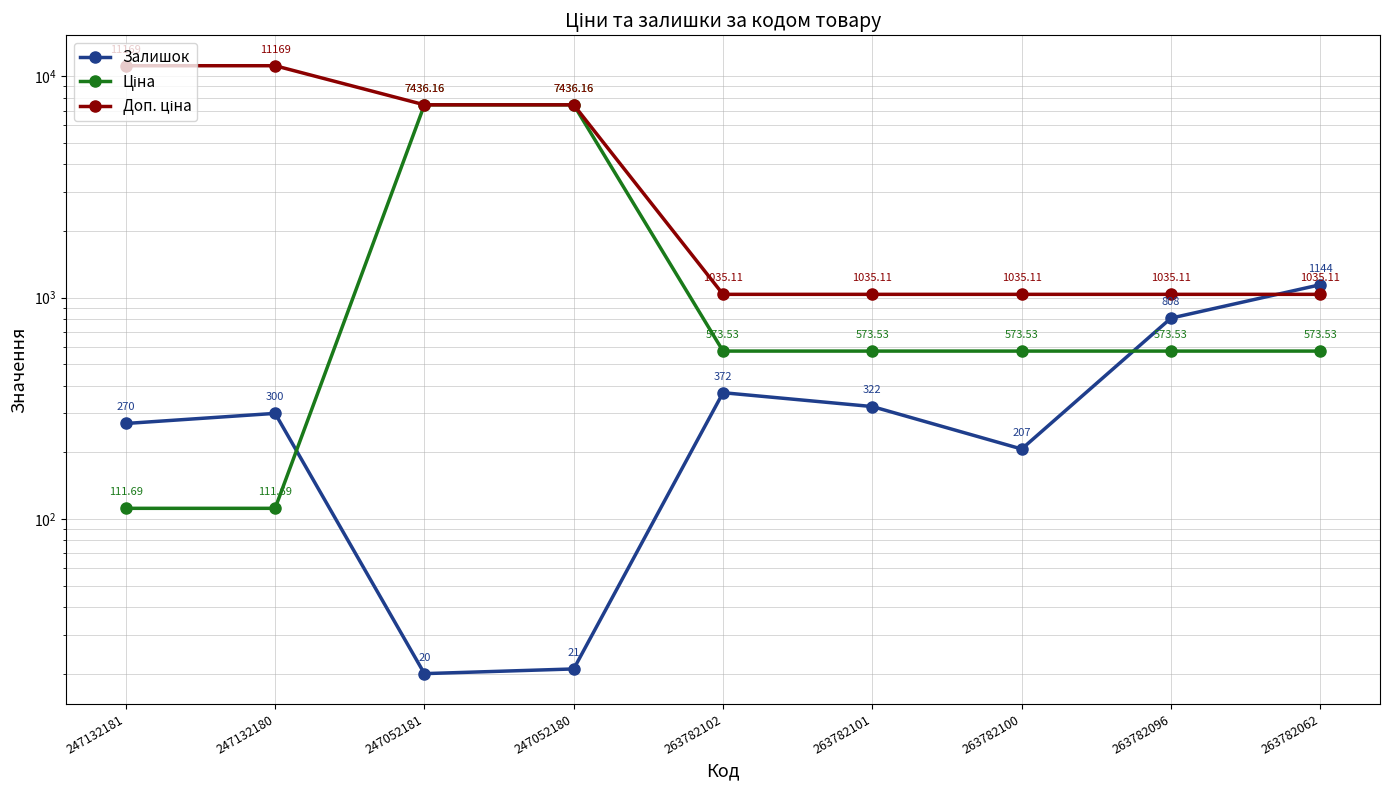

What position from the right is 247052181?

7